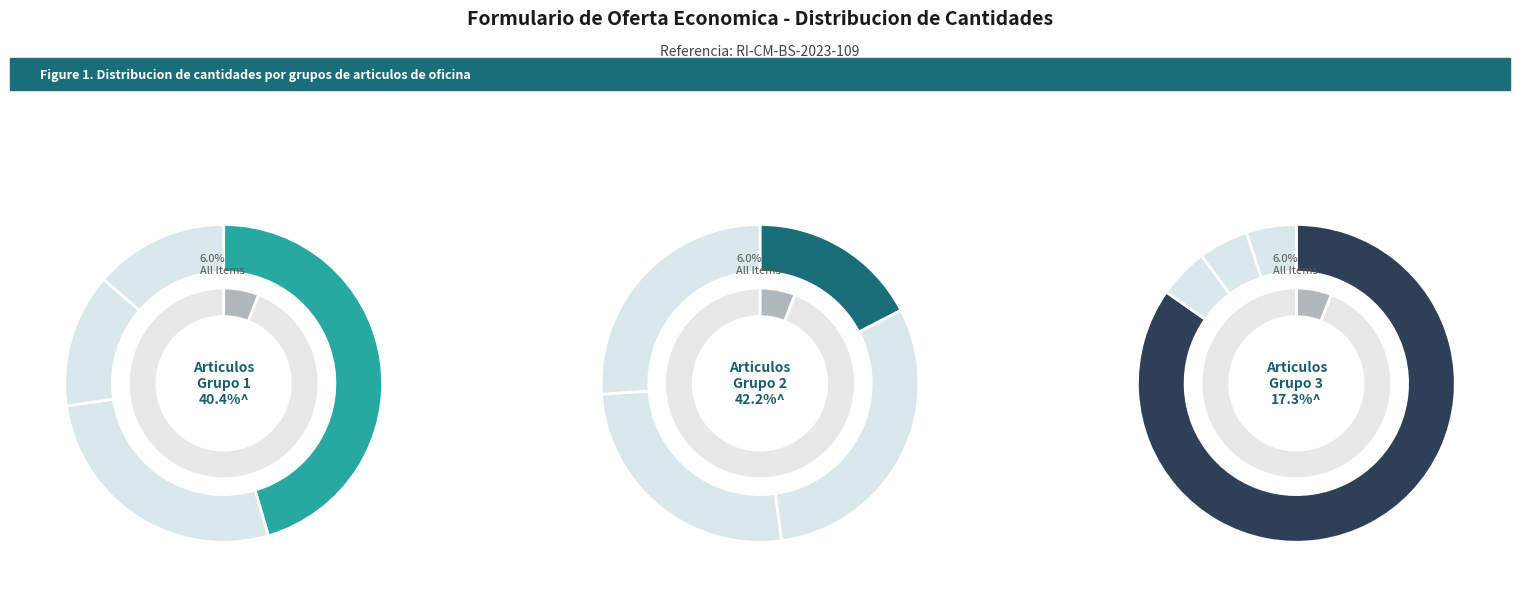

Rank the categories by value from highest to lowest.

Banditas de Gomas Gruesas #32, Cinta Adhesiva Empaque, Clips Estandar, Banditas de Gomas #18, CD en Blanco, Cinta Adhesiva 3/4, Clips Jumbo, Pilas Alcalinas AAA, Pilas Alcalinas AA, Clip Billetero 3/4, Clip Billetero 2", Clip Billetero 1"